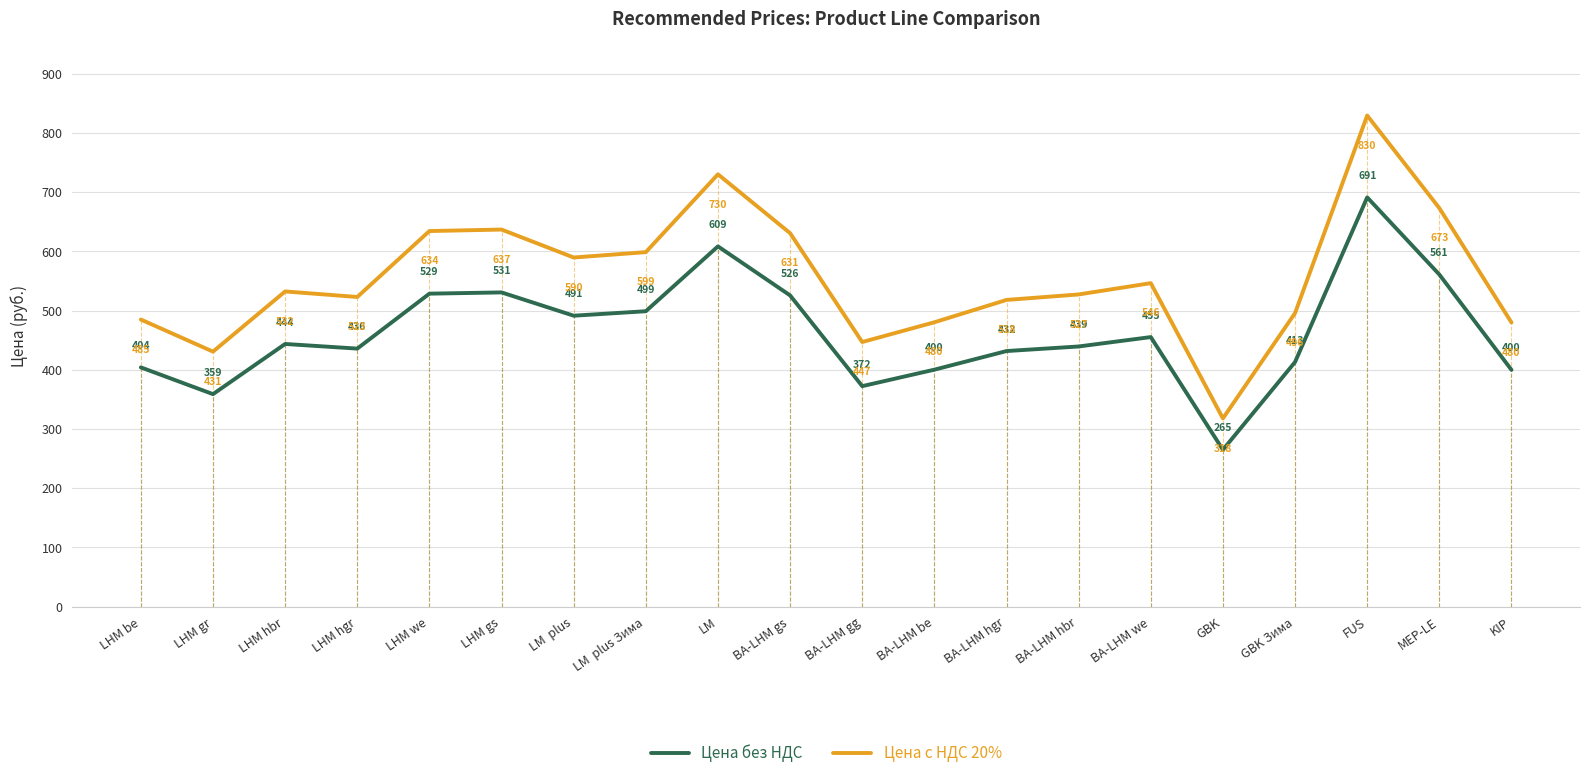

What position from the left is GBK?

16